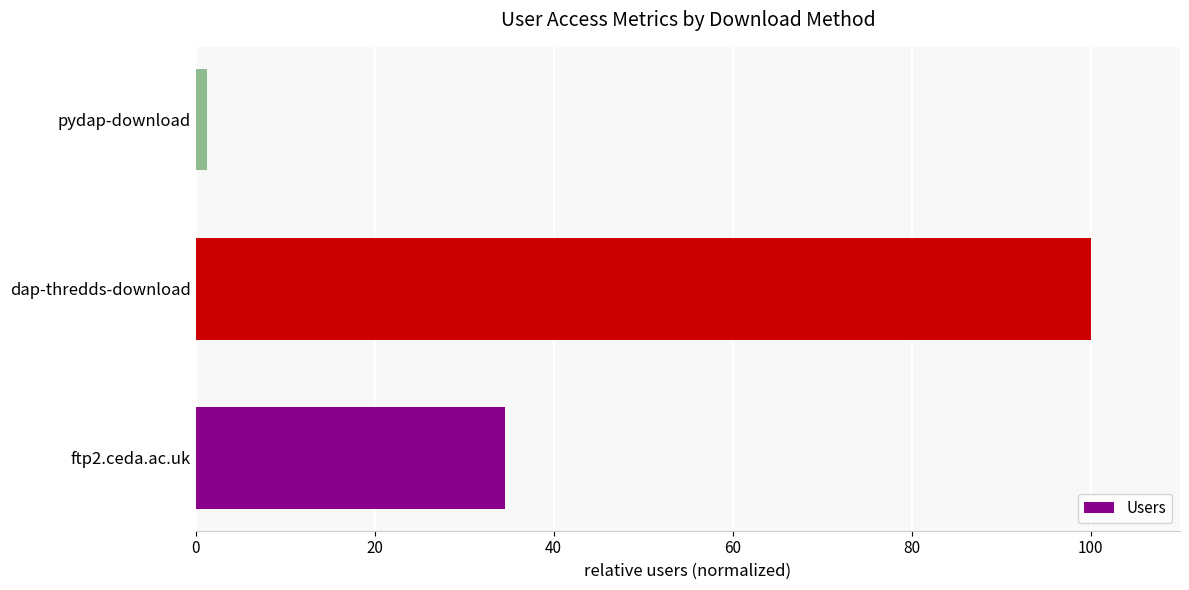

What is the difference between the maximum and second lowest values?

65.4